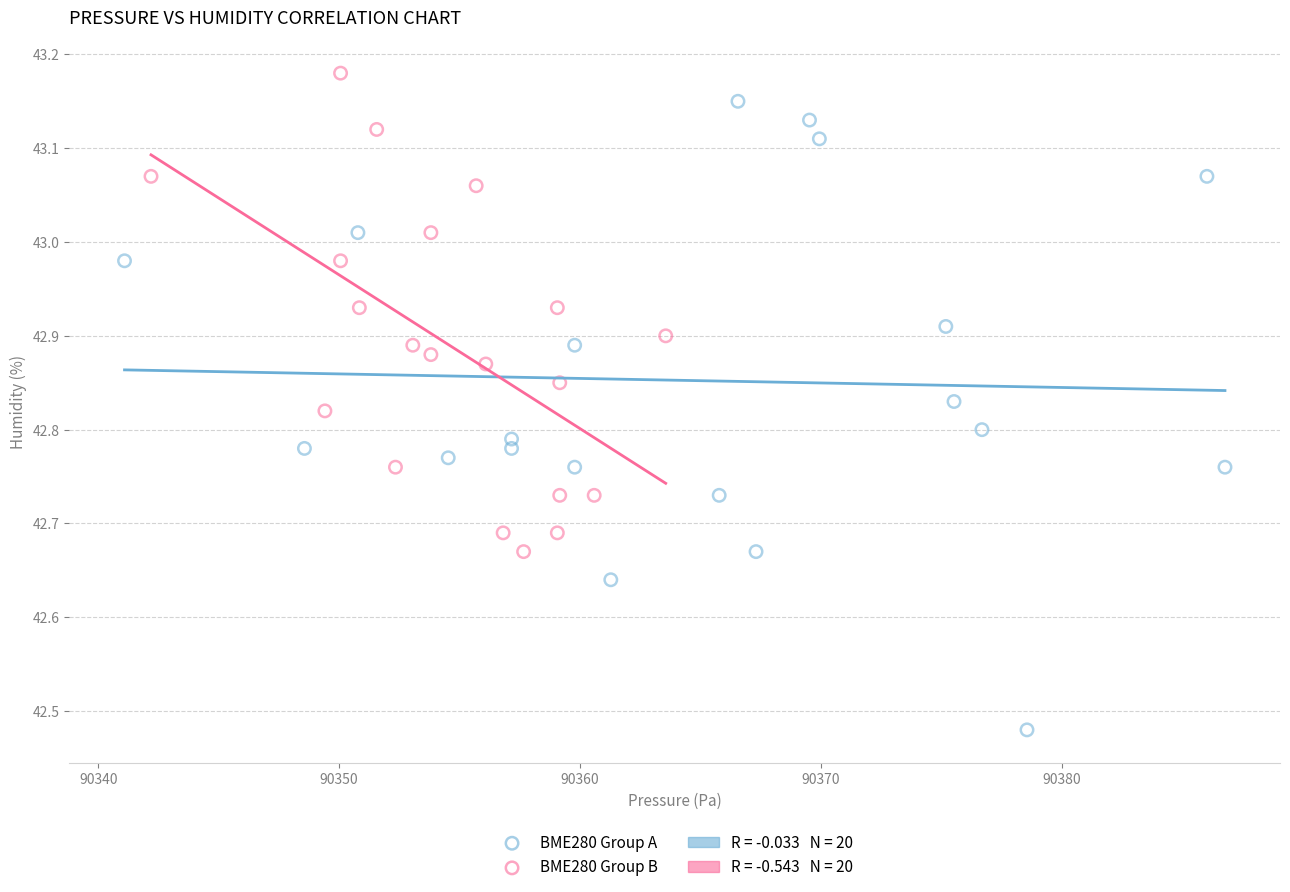

Which series reaches the minimum Y coordinate?

BME280 Group A